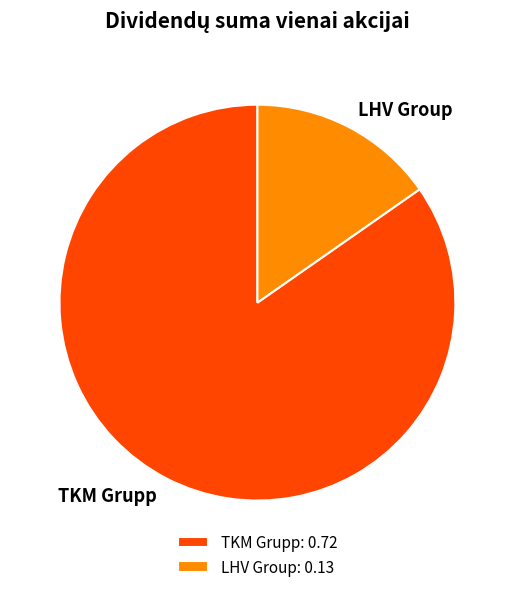

Rank the categories by value from lowest to highest.

LHV Group, TKM Grupp